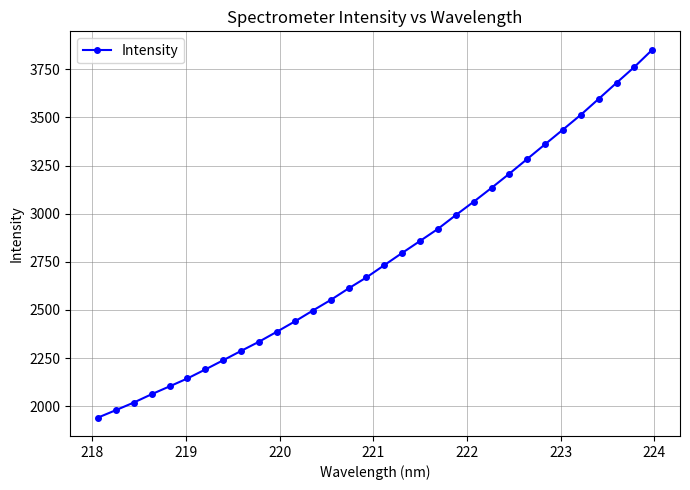

What is the difference between the maximum and minimum values?

1910.8